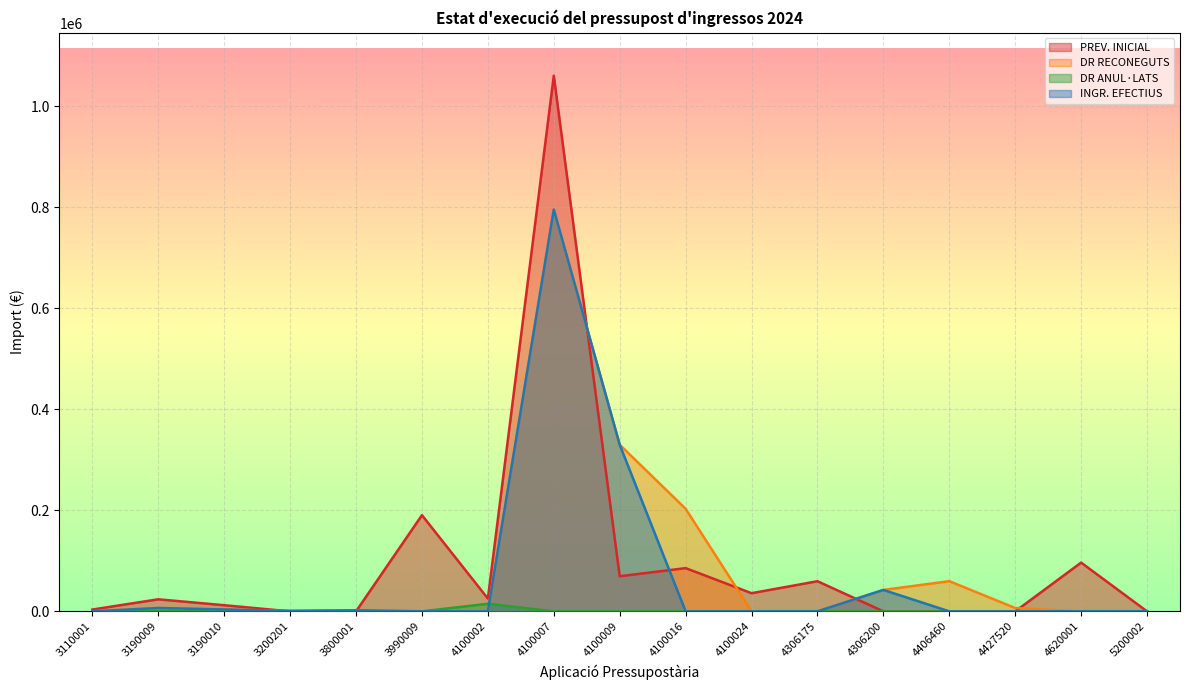

How many interior local peaks does the PREV. INICIAL series have?

6